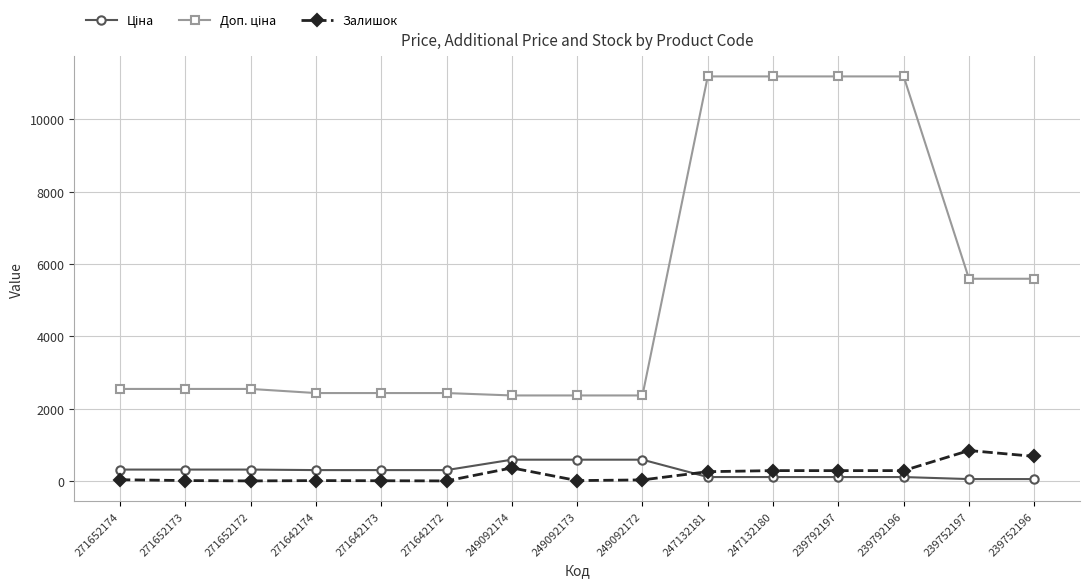

At how many categories does at least one series exceed 2903?

6